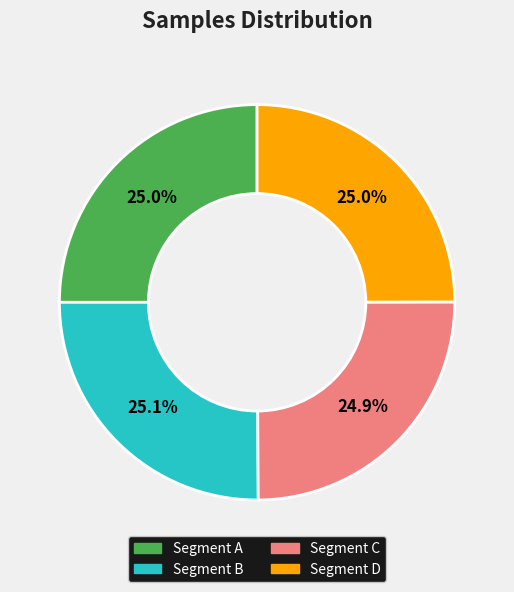

Is there a majority slice in this chart?

No